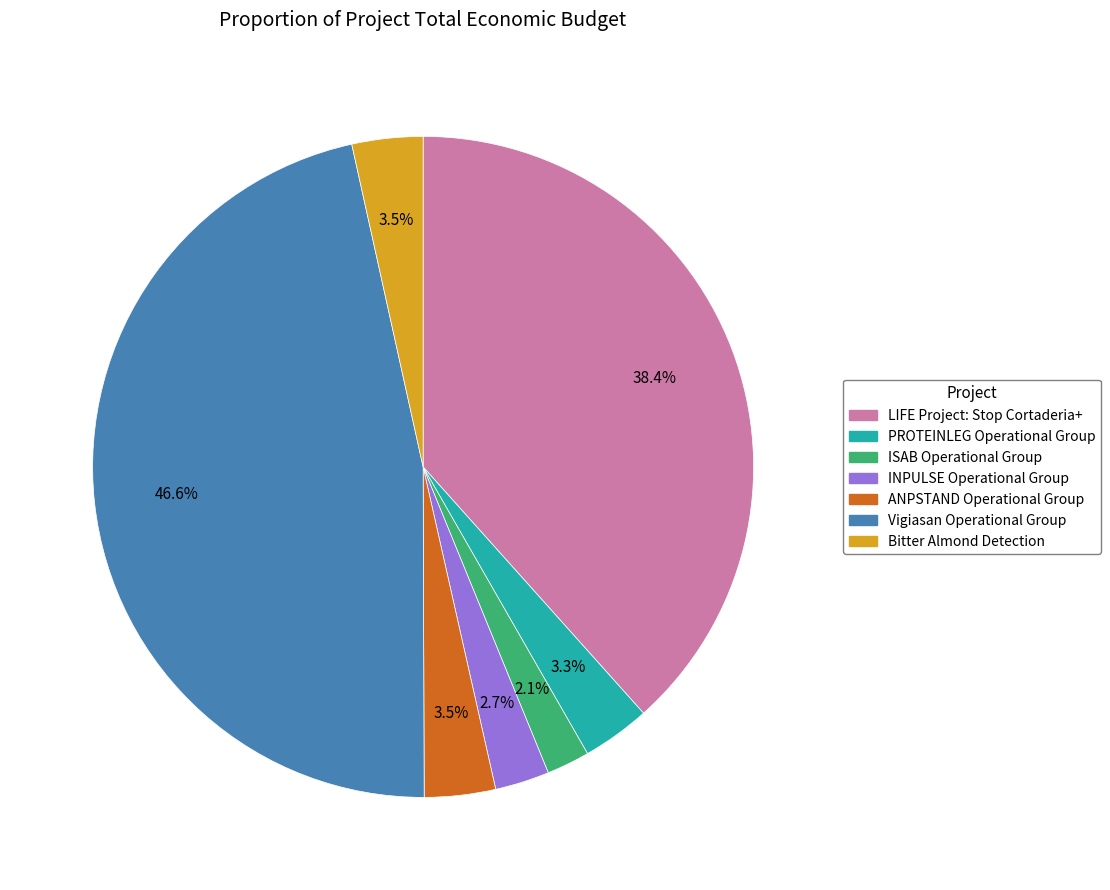

To the nearest percent, what portion does INPULSE Operational Group represent?

3%